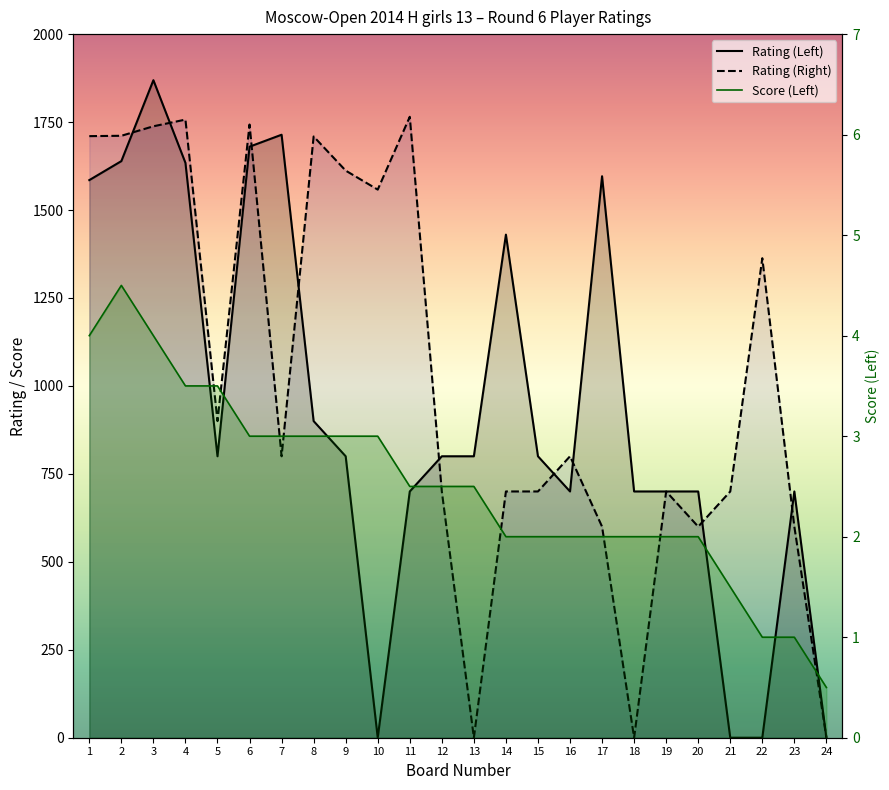

Reading right to left, extract all data points from this chart.

Rating (Left): 0.0	700.0	0.0	0.0	700.0	700.0	700.0	1596.0	700.0	800.0	1430.0	800.0	800.0	700.0	0.0	800.0	900.0	1714.0	1680.0	800.0	1634.0	1869.0	1639.0	1585.0
Rating (Right): 0.0	600.0	1363.0	700.0	600.0	700.0	0.0	600.0	800.0	700.0	700.0	0.0	700.0	1765.0	1558.0	1612.0	1709.0	800.0	1743.0	900.0	1757.0	1738.0	1711.0	1710.0
Score (Left): 0.5	1.0	1.0	1.5	2.0	2.0	2.0	2.0	2.0	2.0	2.0	2.5	2.5	2.5	3.0	3.0	3.0	3.0	3.0	3.5	3.5	4.0	4.5	4.0